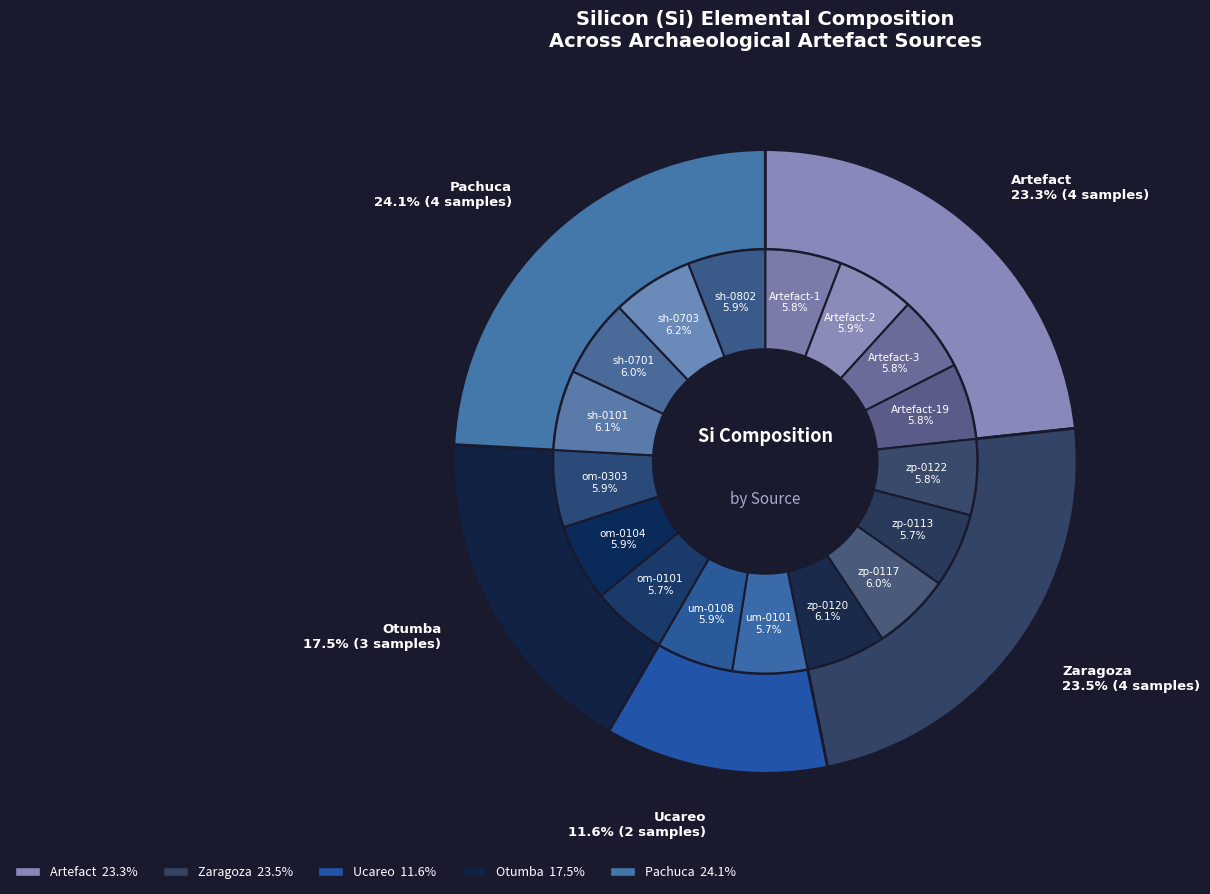

Which slice is the largest?

sh-0703